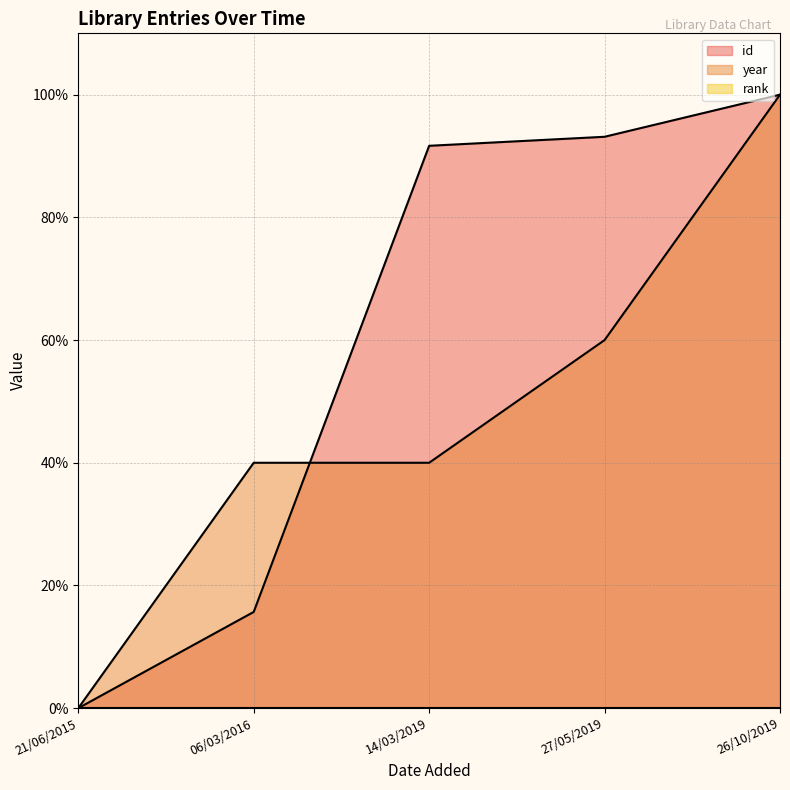

Between 06/03/2016 and 27/05/2019, which series saw the biggest shift?

id